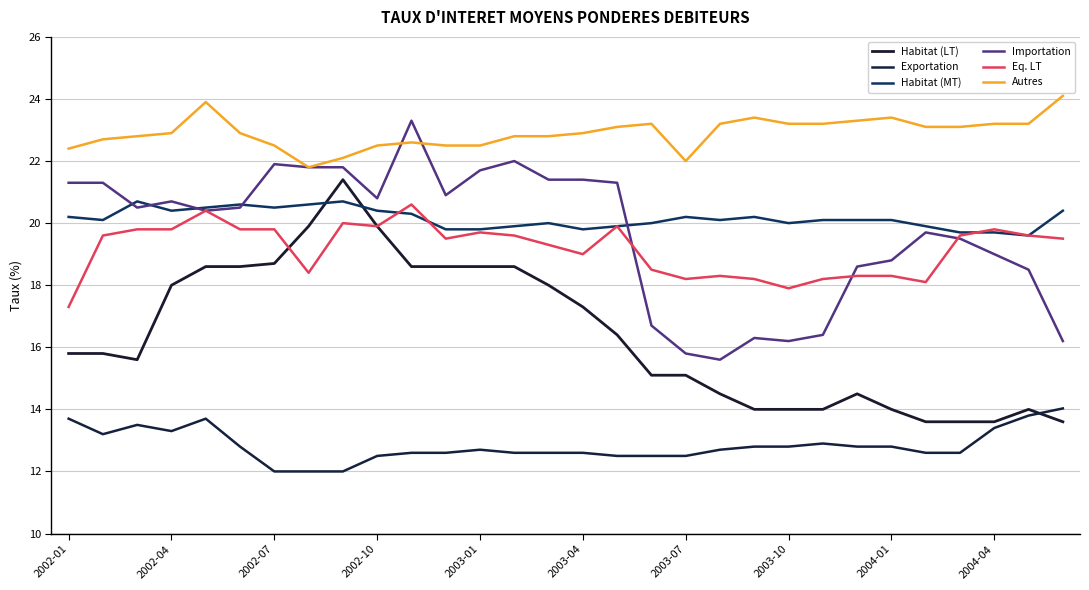

Does the chart display data point markers on the line(s)?

No